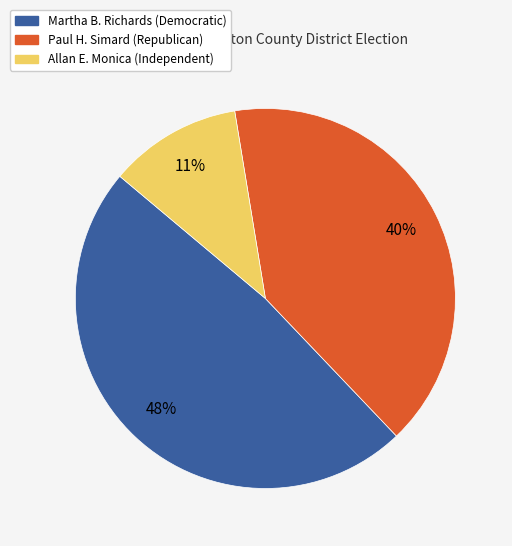

Which has a higher value, Allan E. Monica (Independent) or Paul H. Simard (Republican)?

Paul H. Simard (Republican)